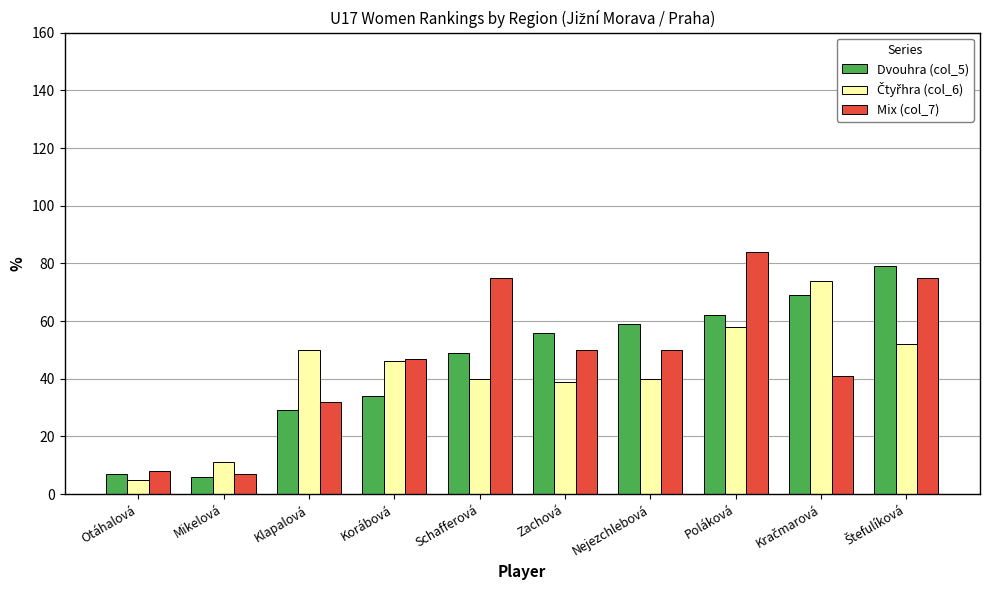

What is the spread (max minus min) of values at Poláková?

26